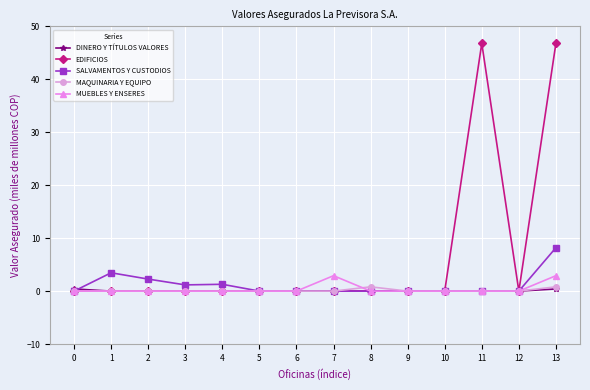

Does the chart have visible grid lines?

Yes